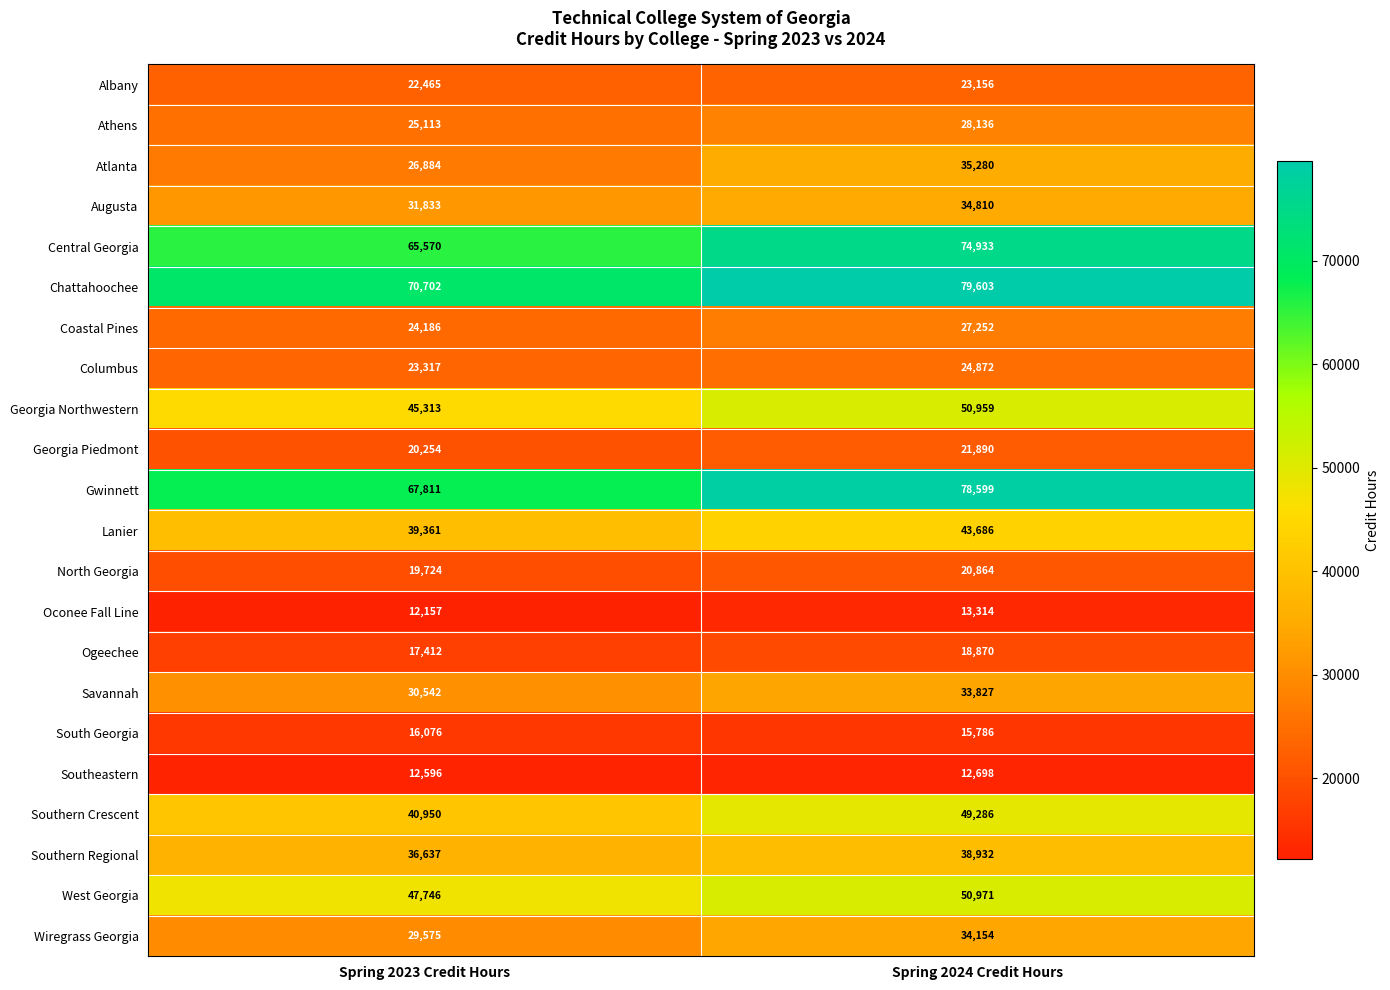

Is it true that Gwinnett equals 141235 at Spring 2024 Credit Hours?

False